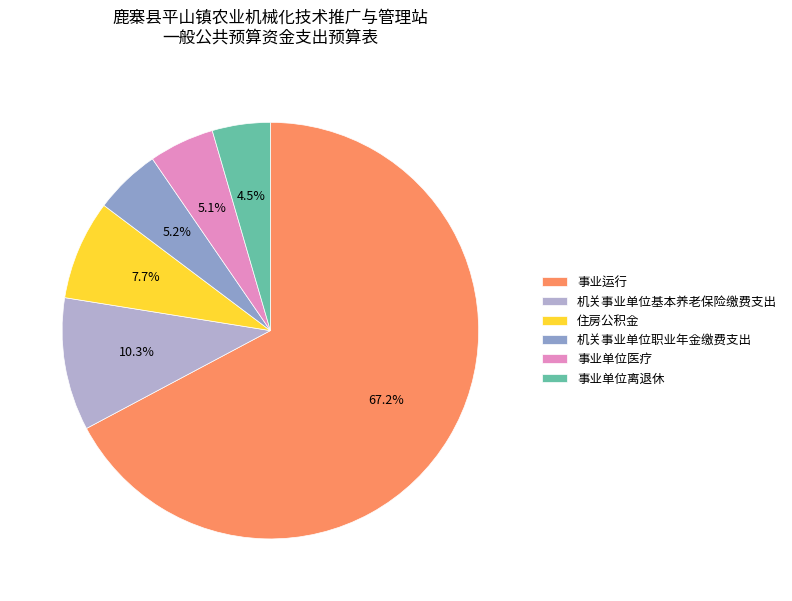

Is there a majority slice in this chart?

Yes